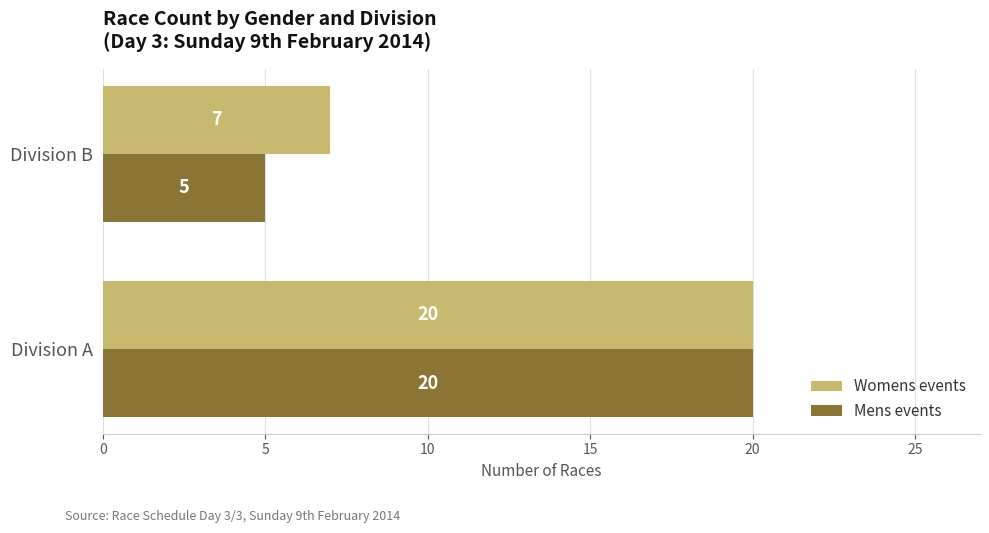

Is it true that Womens events equals 7 at Division B?

True